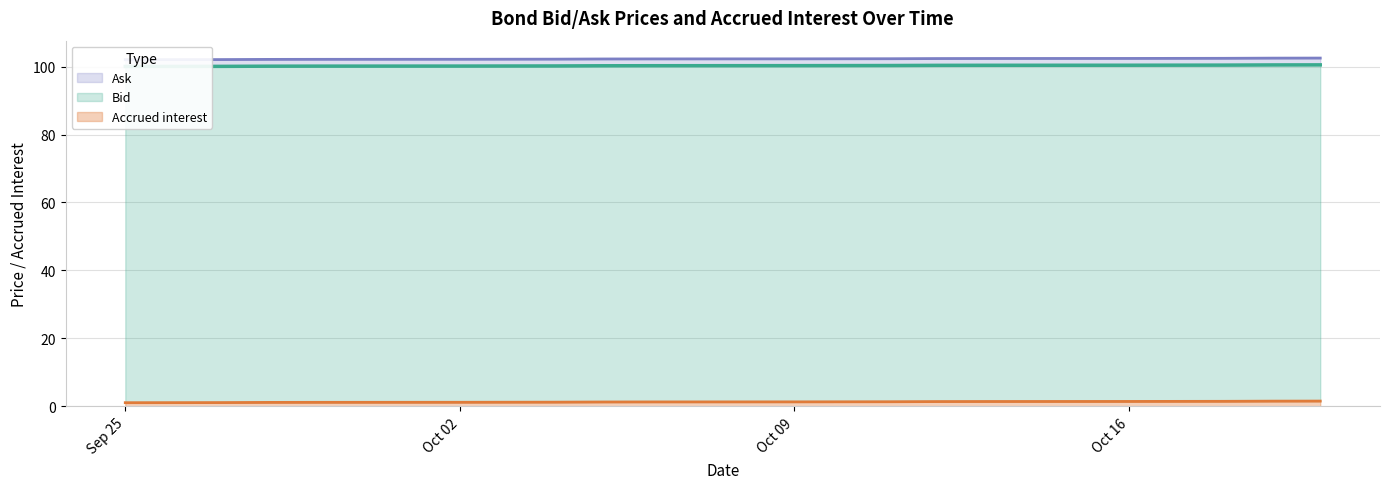

Which series has the widest spread of values?

Ask